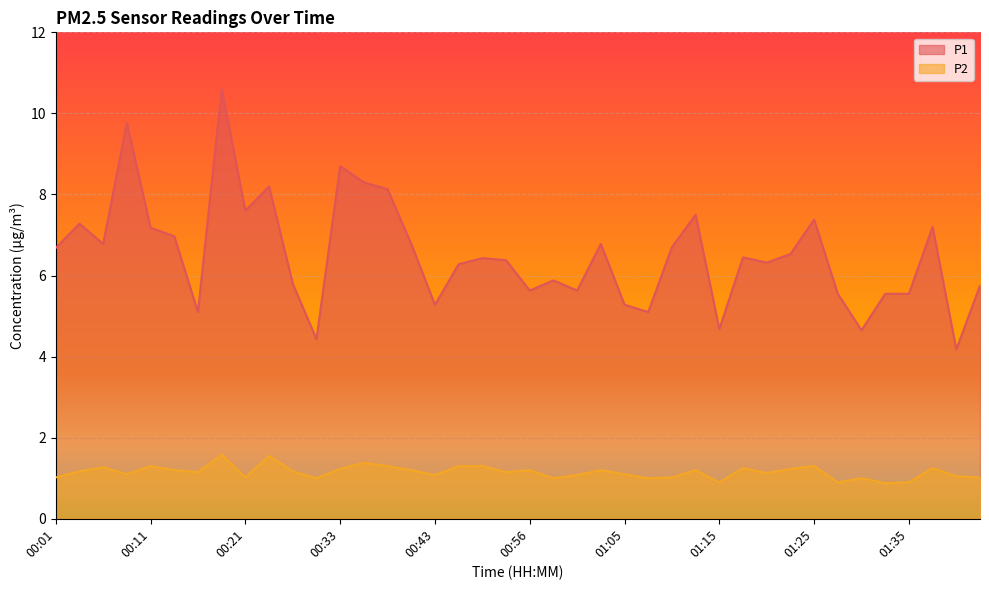

Reading right to left, list all the values displayed in this chart.

P1: 01:42=5.8	01:40=4.2	01:37=7.2	01:35=5.5	01:32=5.5	01:30=4.7	01:28=5.5	01:25=7.4	01:23=6.5	01:20=6.3	01:18=6.5	01:15=4.7	01:13=7.5	01:10=6.7	01:08=5.1	01:05=5.3	01:03=6.8	01:00=5.6	00:58=5.9	00:56=5.6	00:53=6.4	00:48=6.4	00:46=6.3	00:43=5.3	00:41=6.8	00:38=8.1	00:36=8.3	00:33=8.7	00:28=4.4	00:26=5.8	00:23=8.2	00:21=7.6	00:18=10.6	00:16=5.1	00:13=7.0	00:11=7.2	00:09=9.8	00:06=6.8	00:04=7.3	00:01=6.7
P2: 01:42=1.0	01:40=1.1	01:37=1.2	01:35=0.9	01:32=0.9	01:30=1.0	01:28=0.9	01:25=1.3	01:23=1.2	01:20=1.1	01:18=1.2	01:15=0.9	01:13=1.2	01:10=1.0	01:08=1.0	01:05=1.1	01:03=1.2	01:00=1.1	00:58=1.0	00:56=1.2	00:53=1.1	00:48=1.3	00:46=1.3	00:43=1.1	00:41=1.2	00:38=1.3	00:36=1.4	00:33=1.2	00:28=1.0	00:26=1.2	00:23=1.6	00:21=1.0	00:18=1.6	00:16=1.1	00:13=1.2	00:11=1.3	00:09=1.1	00:06=1.3	00:04=1.2	00:01=1.0